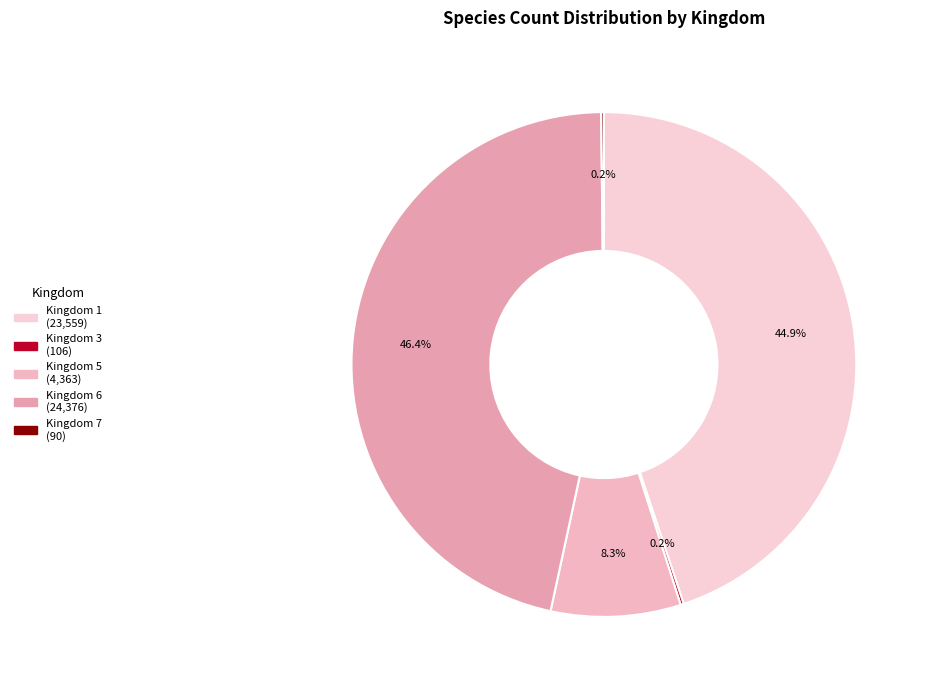

Count the number of slices in the pie.

5